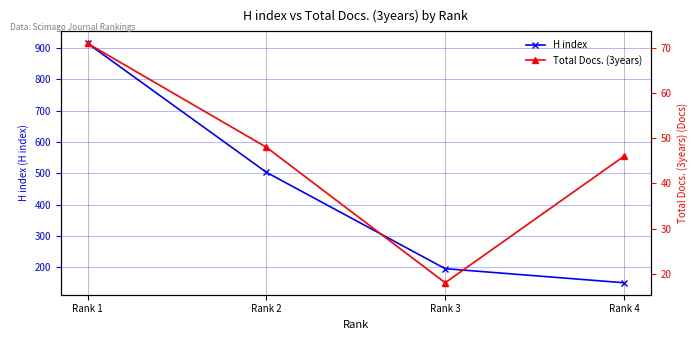

Which has a higher value, Rank 3 or Rank 4?

Rank 3